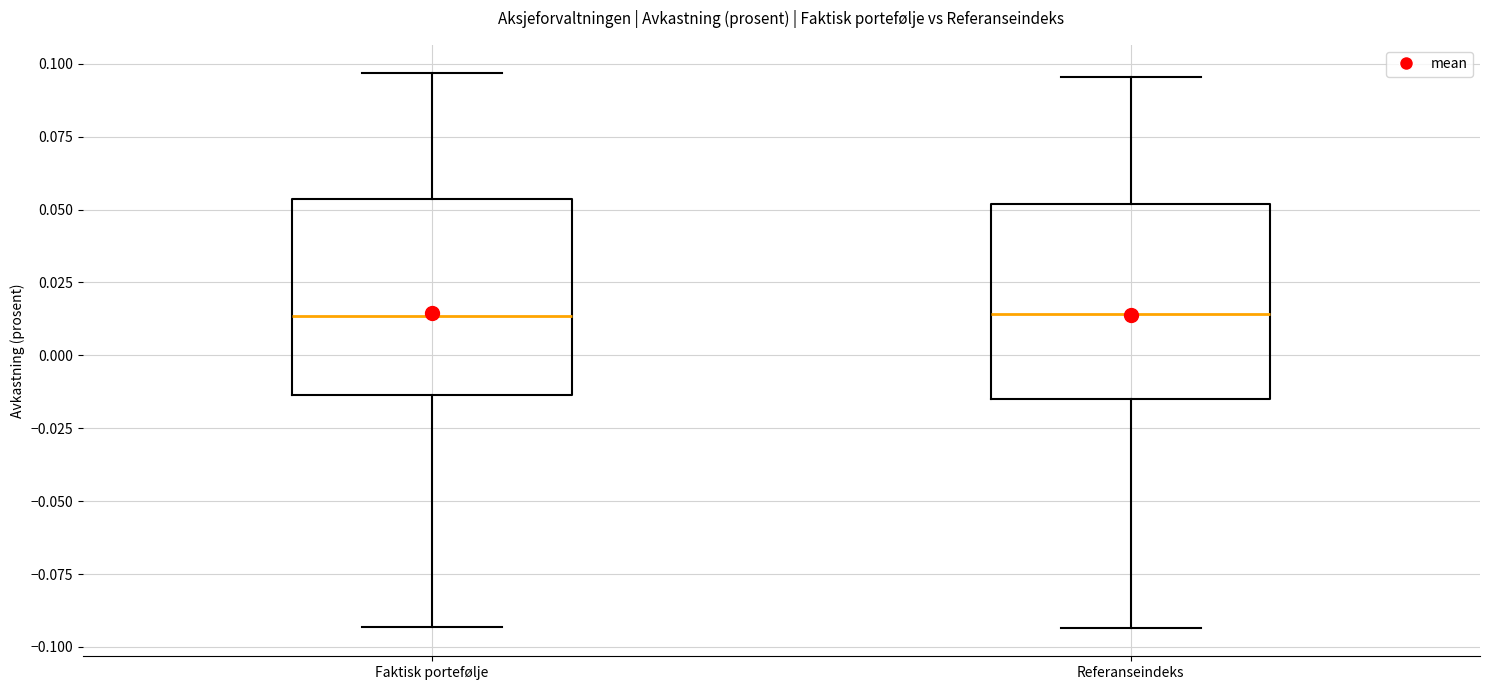

Reading left to right, read every box against the y-axis: the position of its median line, the range the box covers, and the ends of its whiskers. The values are not printed on the chart, so give them approximately, as read against the axis.

Faktisk portefølje: median 0.015, box -0.015 to 0.055, whiskers -0.095 to 0.095
Referanseindeks: median 0.015, box -0.015 to 0.050, whiskers -0.095 to 0.095